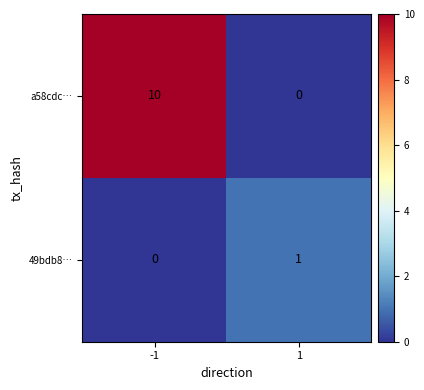

Rank the categories by 49bdb8… value from lowest to highest.

-1, 1